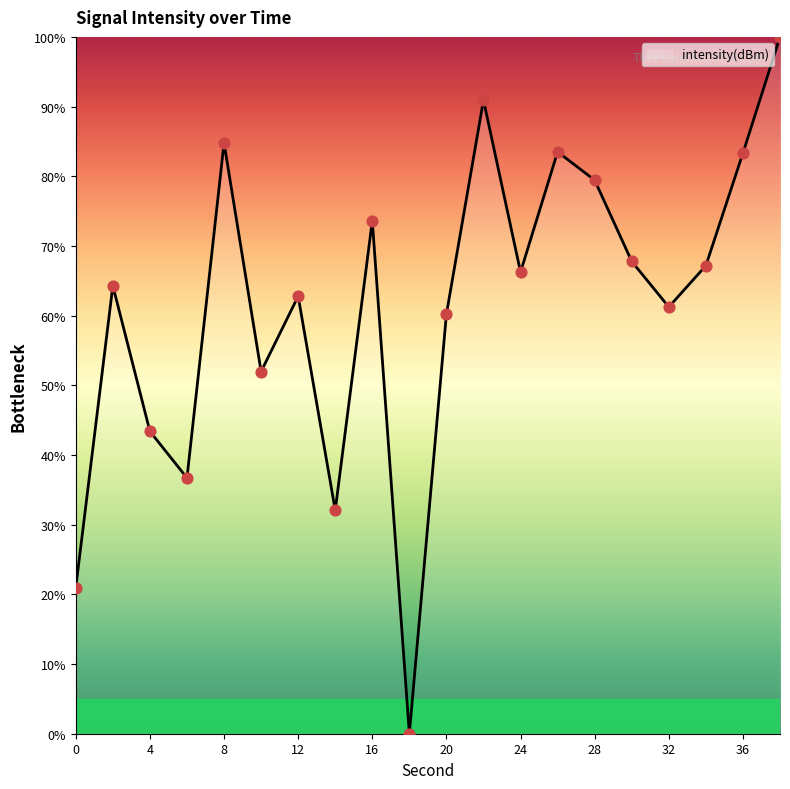

What is the maximum value shown in the chart?

100.0